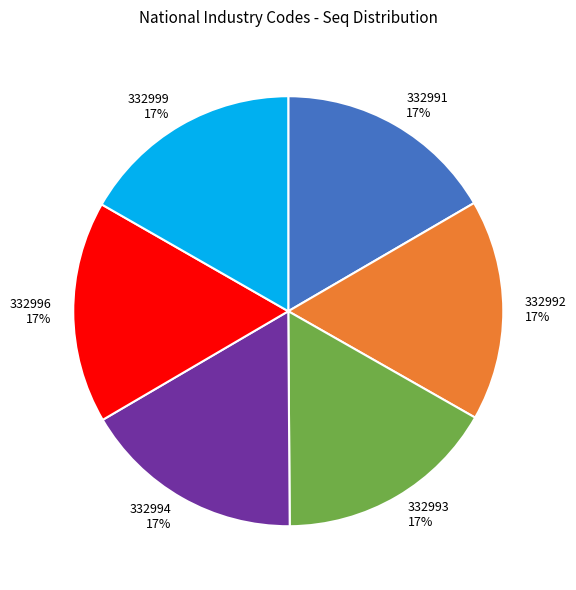

Is it true that 332999 is 17% of the pie?

True